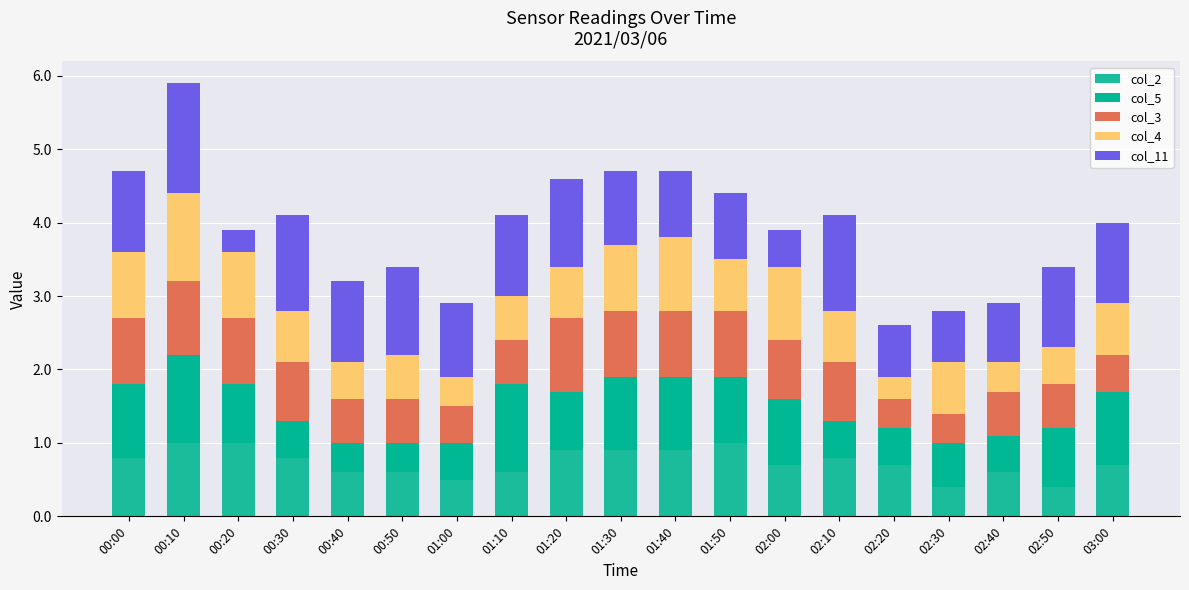

What is the label of the 15th bar from the right?

00:40